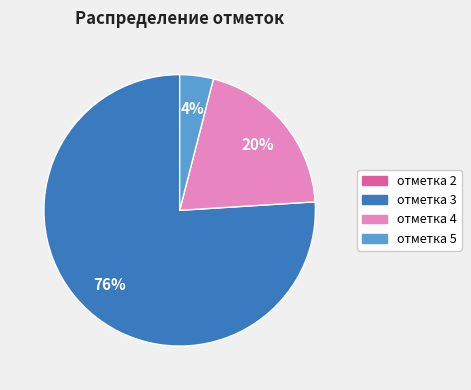

What is the majority slice?

отметка 3